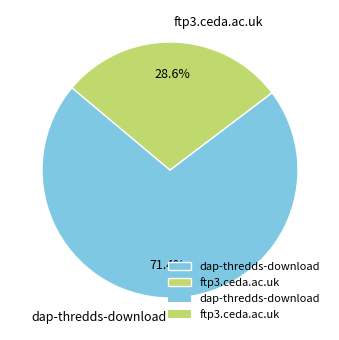

Is ftp3.ceda.ac.uk the majority of the pie?

No